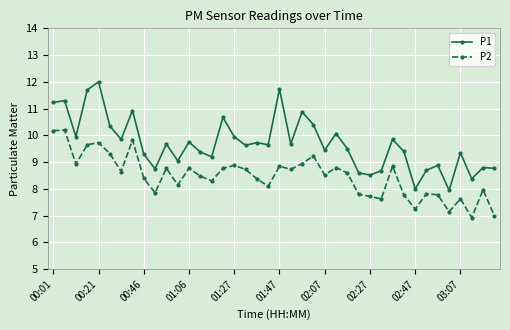

Rank the series by their maximum value, from lowest to highest.

P2, P1